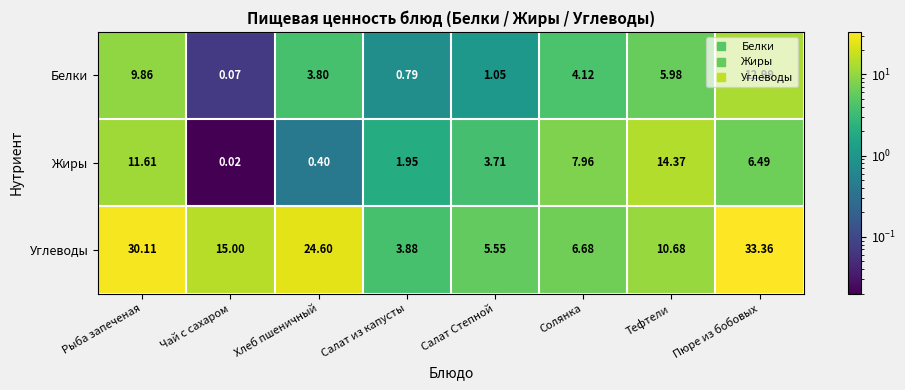

Is the value of Жиры at Тефтели greater than the value of Белки at Салат Степной?

Yes